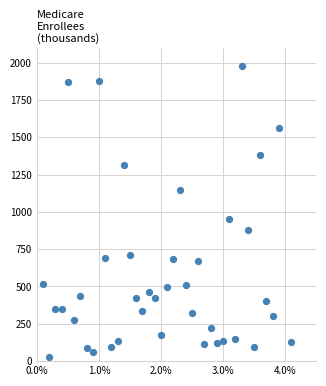

What Y value in the scatter plot is closest to 1003?

954.4